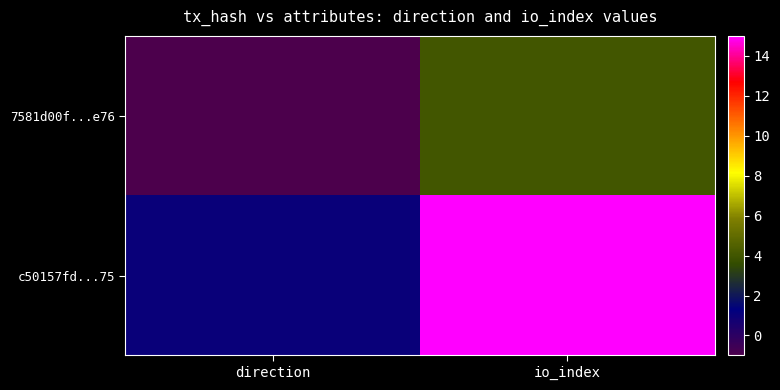

How many data points does each series have?

2